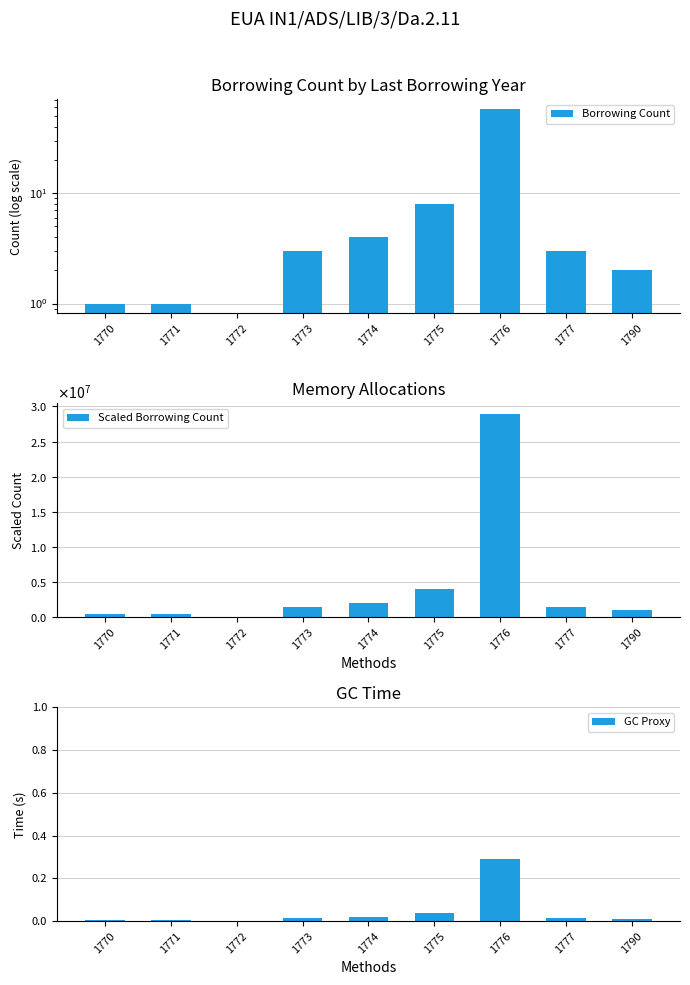

What is the difference between the maximum and second lowest values in the Scaled Borrowing Count series?

28500000.0